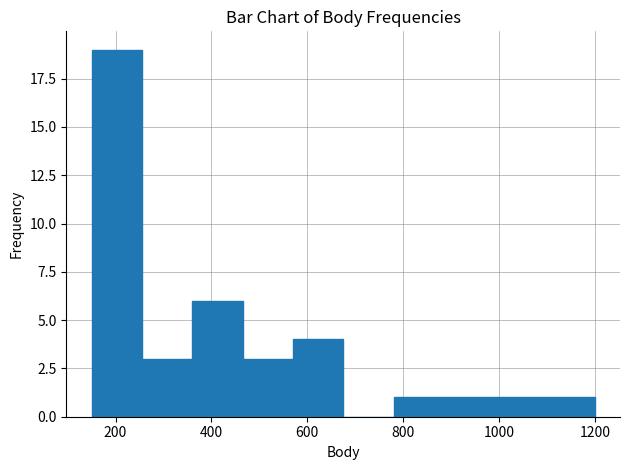

What is the height of the bar covering 255 to 360 on the x-axis? Neither the bar edges nor the heights are printed on the chart, so give them approximately, as read against the axes.

3